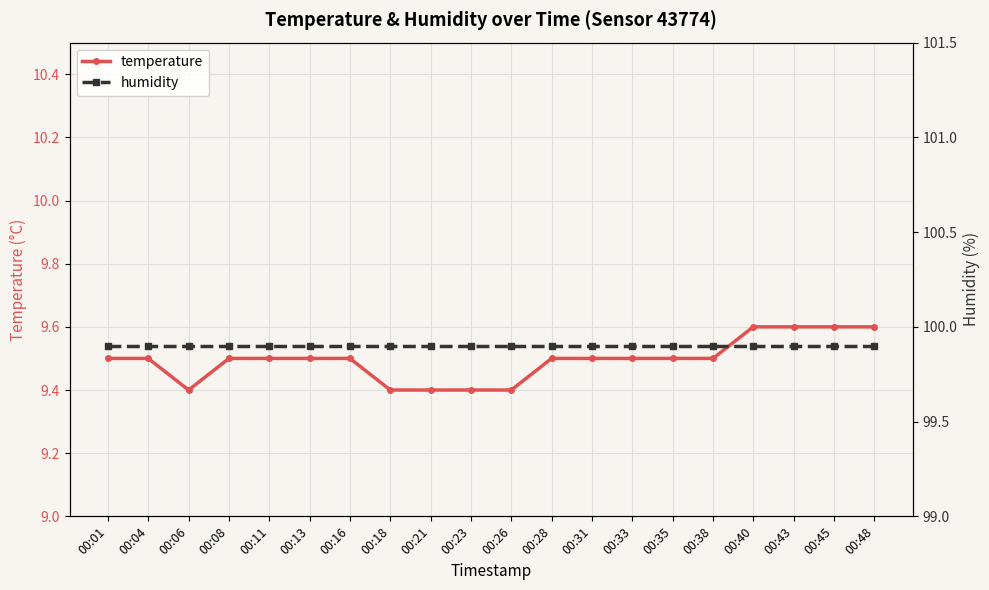

Rank the series by their maximum value, from highest to lowest.

humidity, temperature